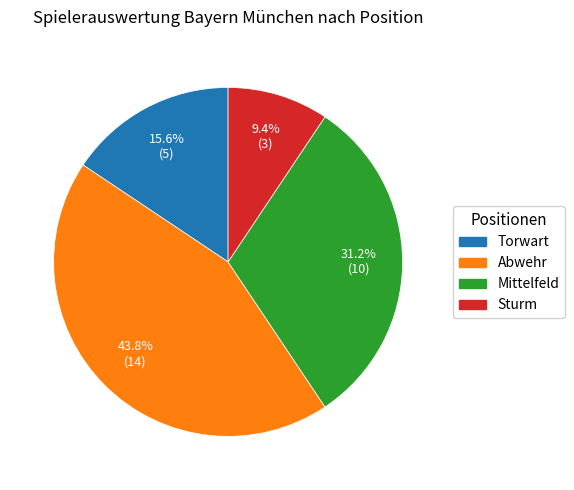

To the nearest percent, what portion does Abwehr represent?

44%